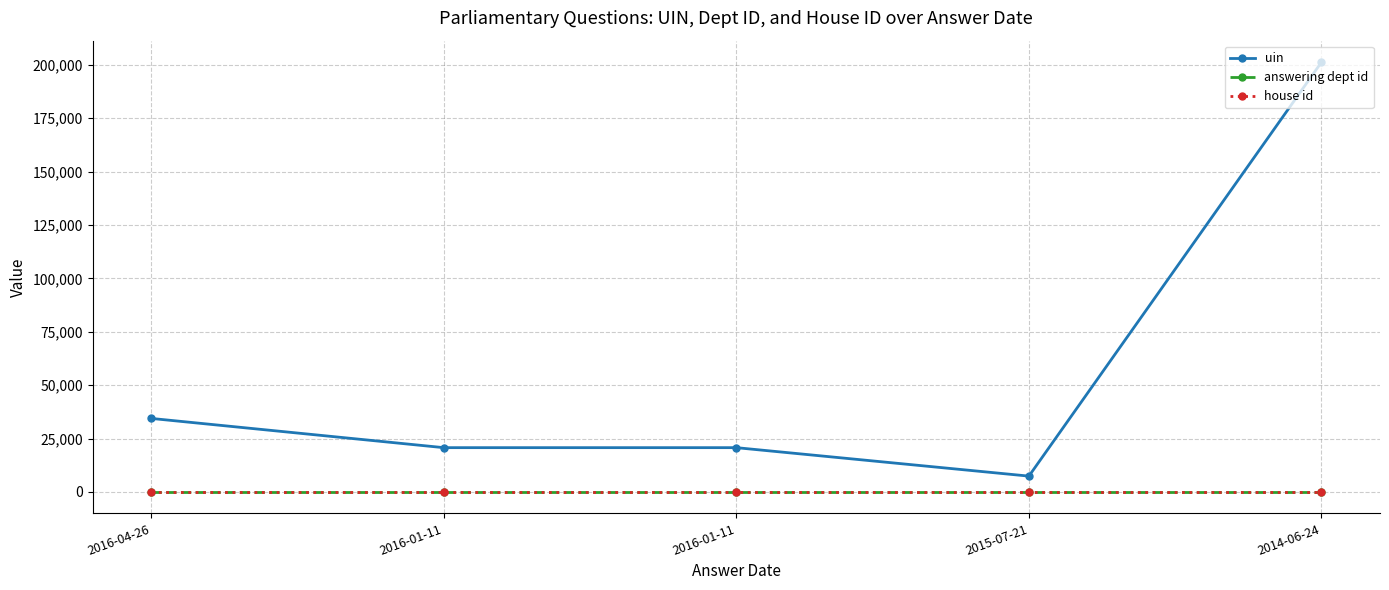

Reading left to right, list all the values displayed in this chart.

uin: 34408	20712	20713	7383	201274
answering dept id: 14	14	14	14	14
house id: 1	1	1	1	1